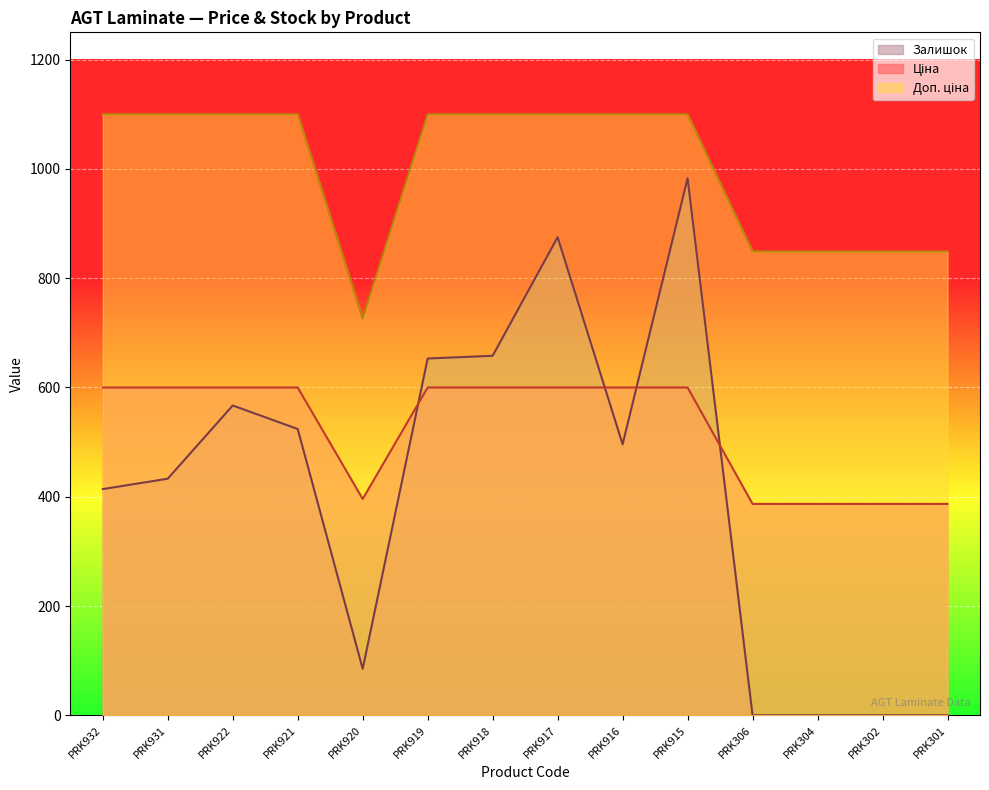

What is the sum of all Ціна values?

7342.7